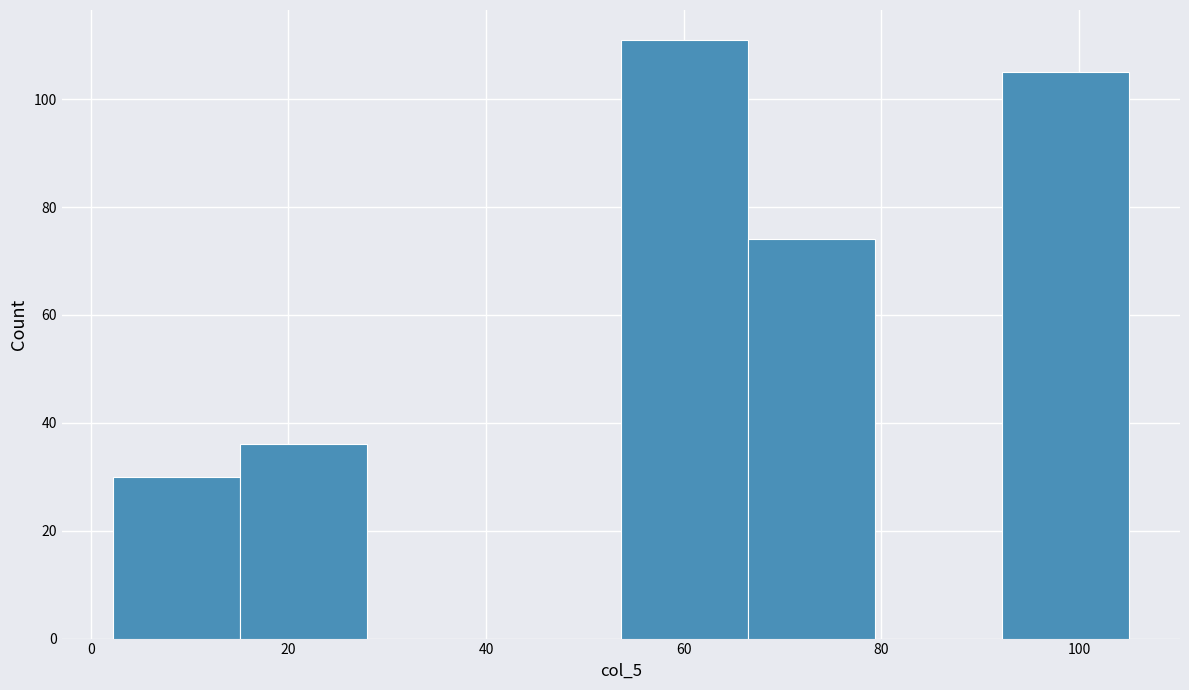

Which range on the x-axis has the tallest bar?

54 to 66